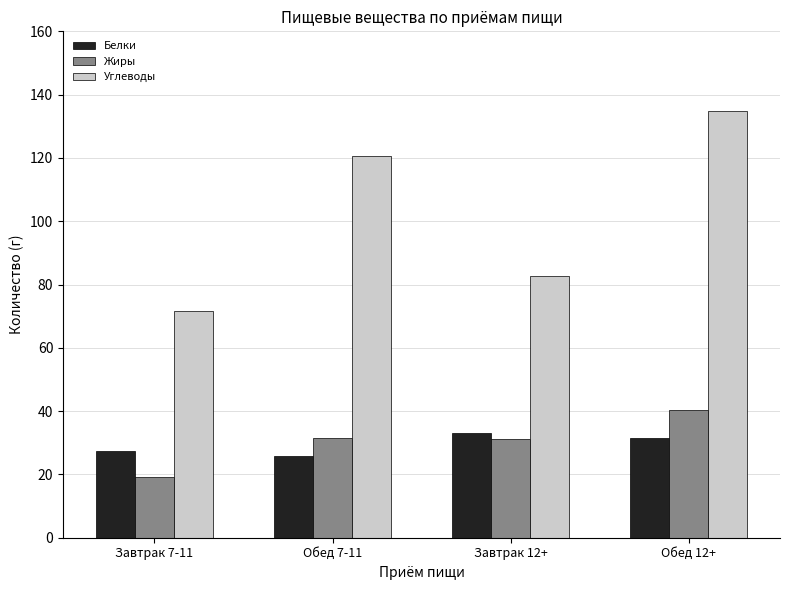

Which label corresponds to the largest value in the chart?

Обед 12+